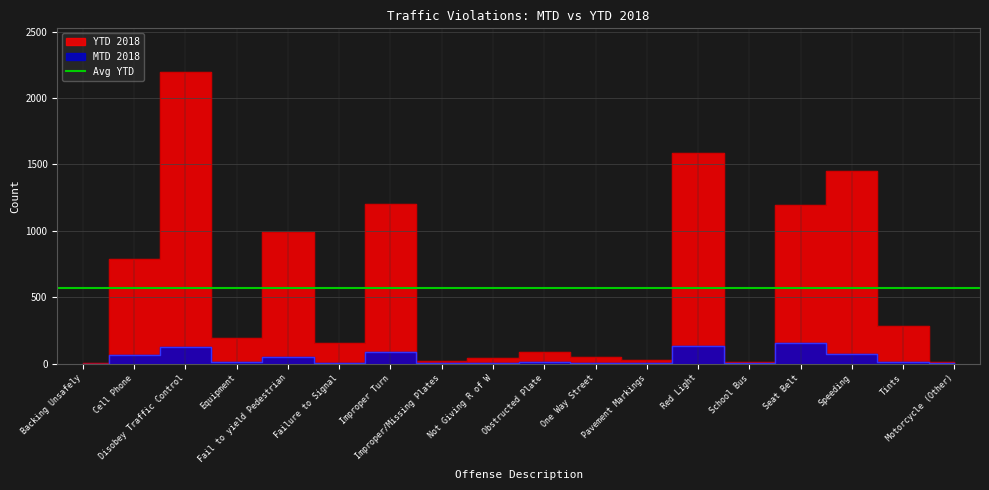

Reading left to right, what are all the values shown in this chart?

MTD 2018: 0	65	128	8	51	6	84	2	2	10	3	3	133	3	158	74	9	2
YTD 2018: 7	785	2195	190	992	152	1205	19	38	84	48	24	1583	15	1194	1447	281	13